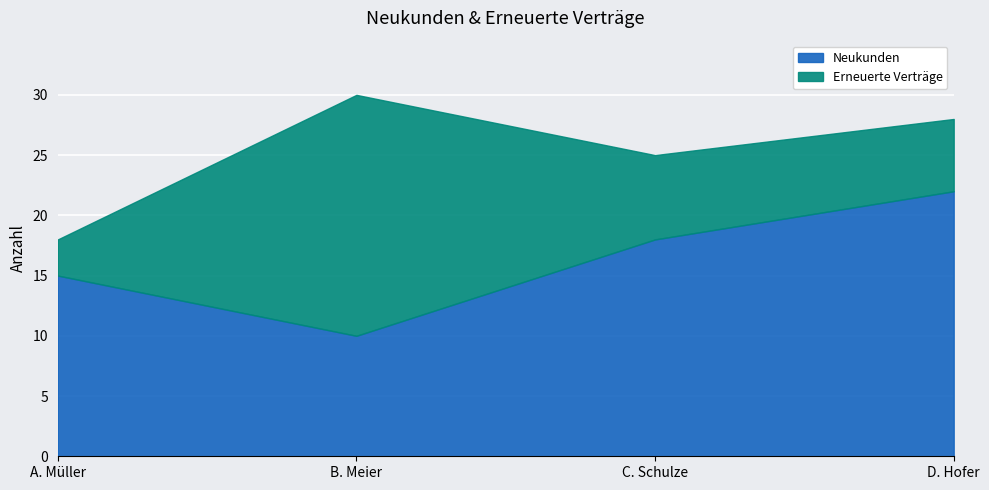

At which label does the data first exceed 18?

D. Hofer